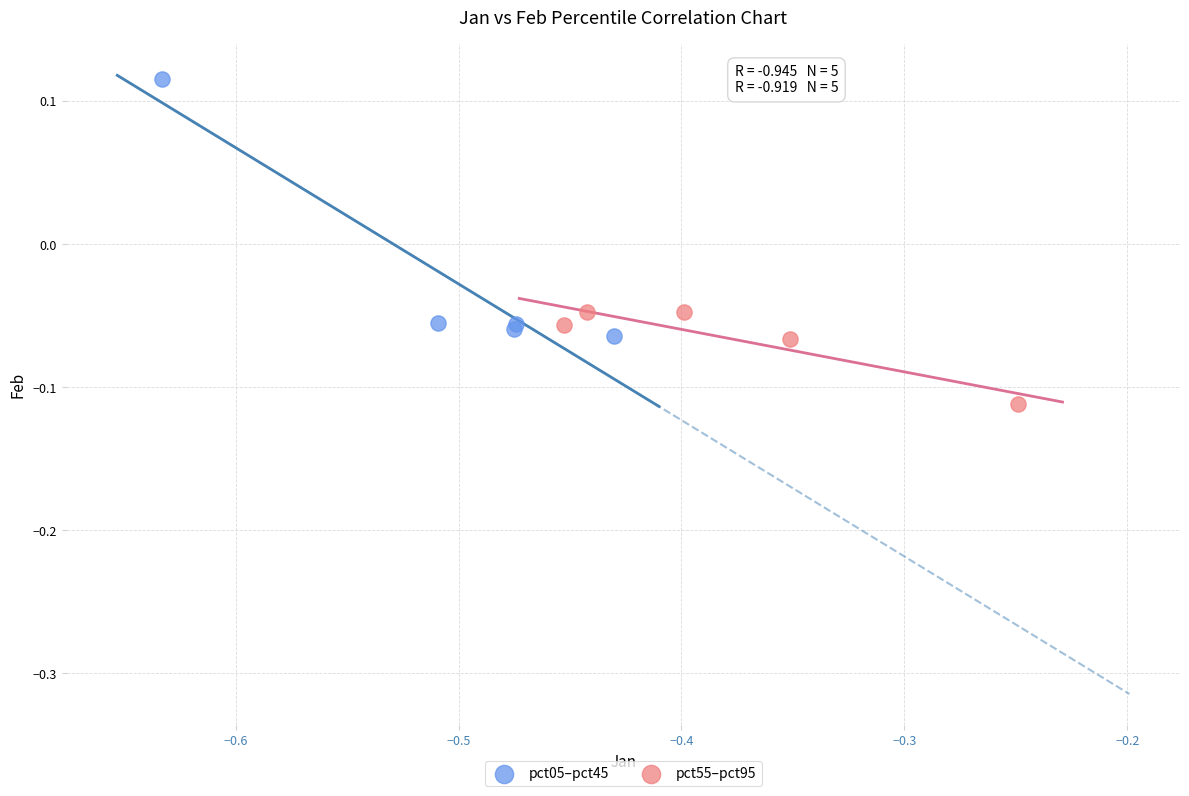

Which series reaches the minimum Y coordinate?

pct55–pct95